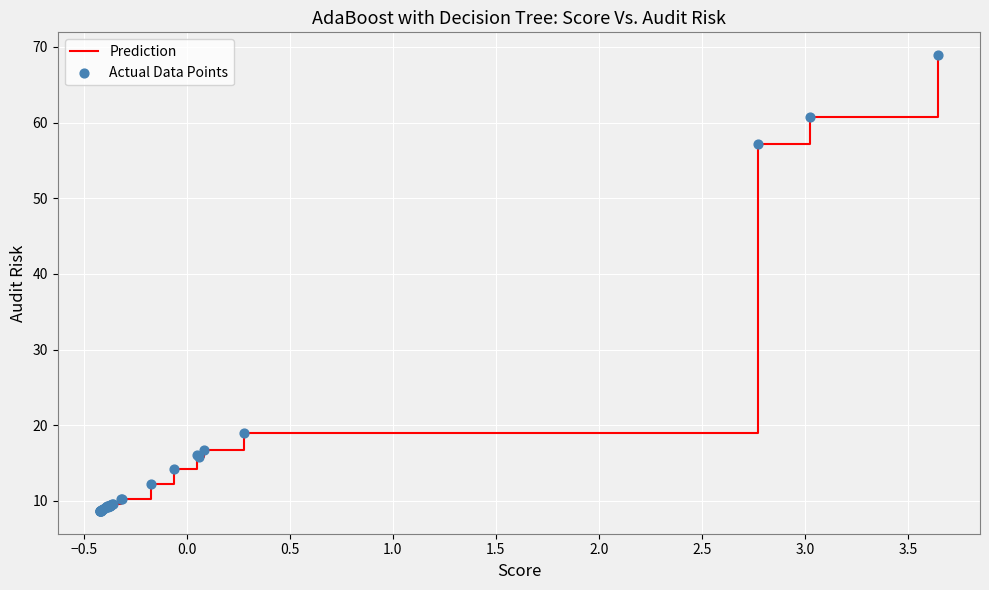

What is the minimum value shown in the chart?

8.7